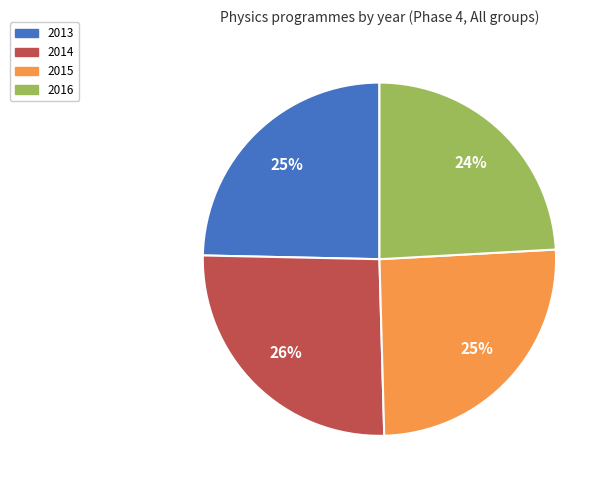

What is the smallest slice in the pie chart?

2016